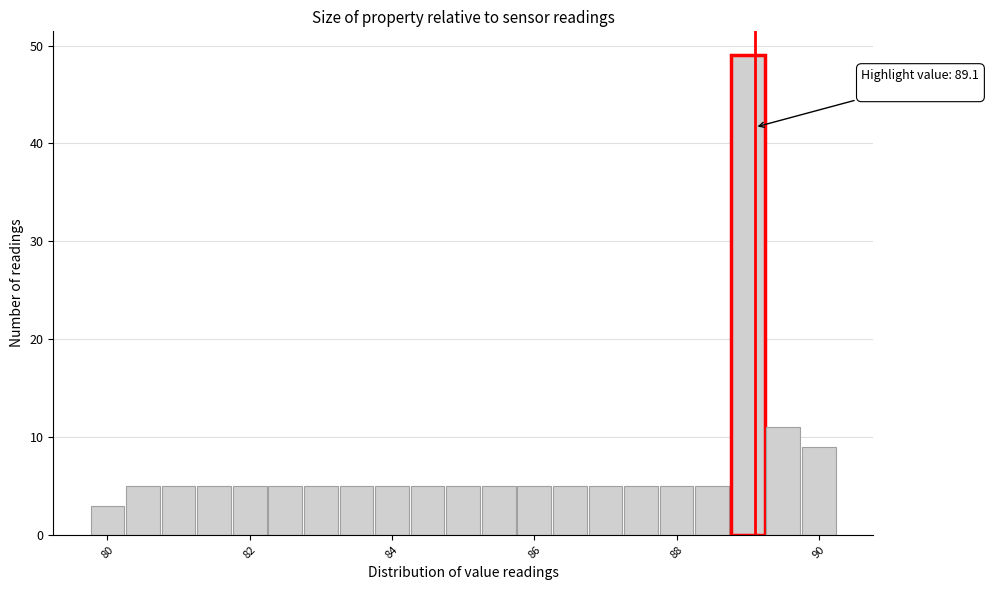

Around what value on the x-axis is the tallest bar? Give the approximate position of its centre, as read against the axis.

89.0